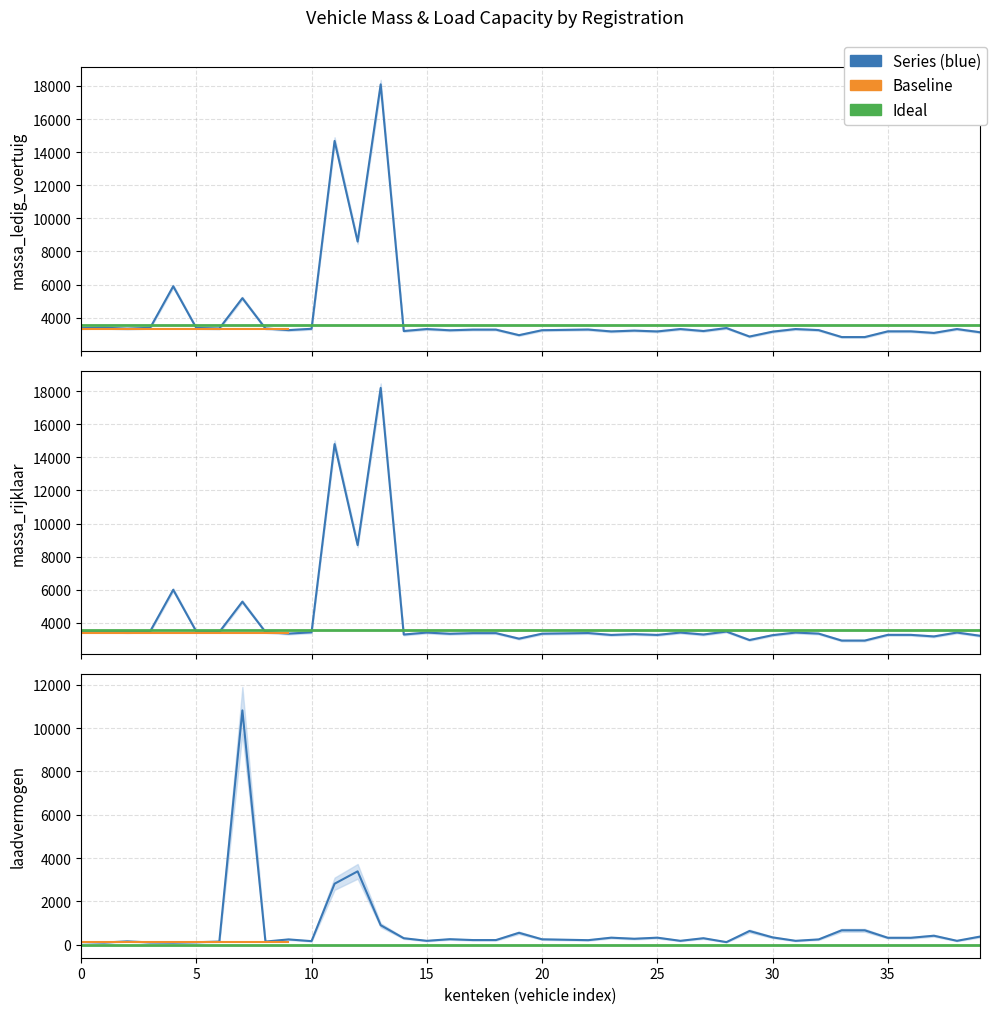

Rank the series by their maximum value, from lowest to highest.

laadvermogen, massa_ledig_voertuig, massa_rijklaar